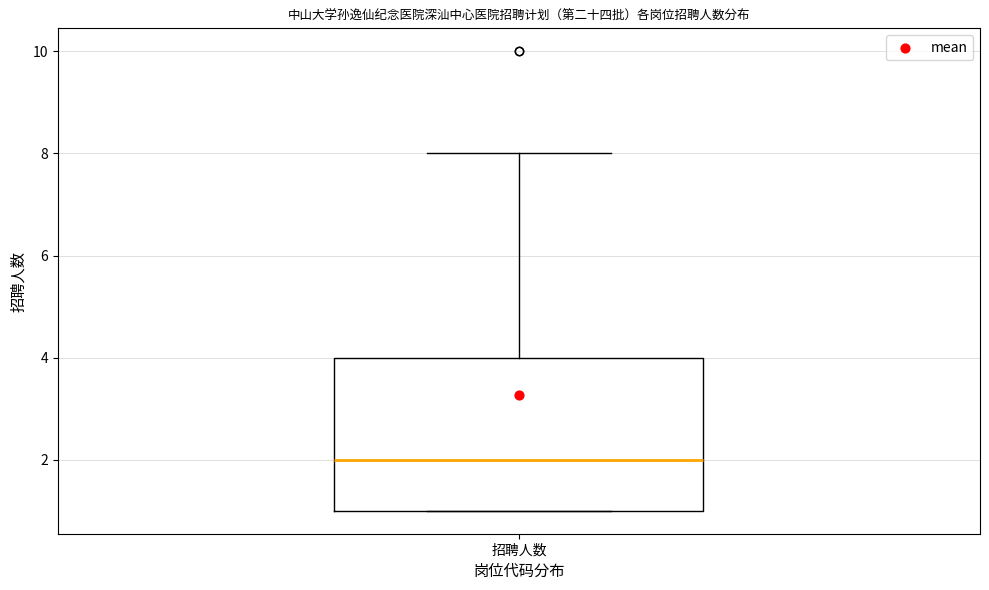

Transcribe this box plot: give where the median line is, the range the box spans, and where the two whiskers end, as read against the y-axis. The values are not printed on the chart, so give them approximately, as read against the axis.

median 2, box 1 to 4, whiskers 1 to 8